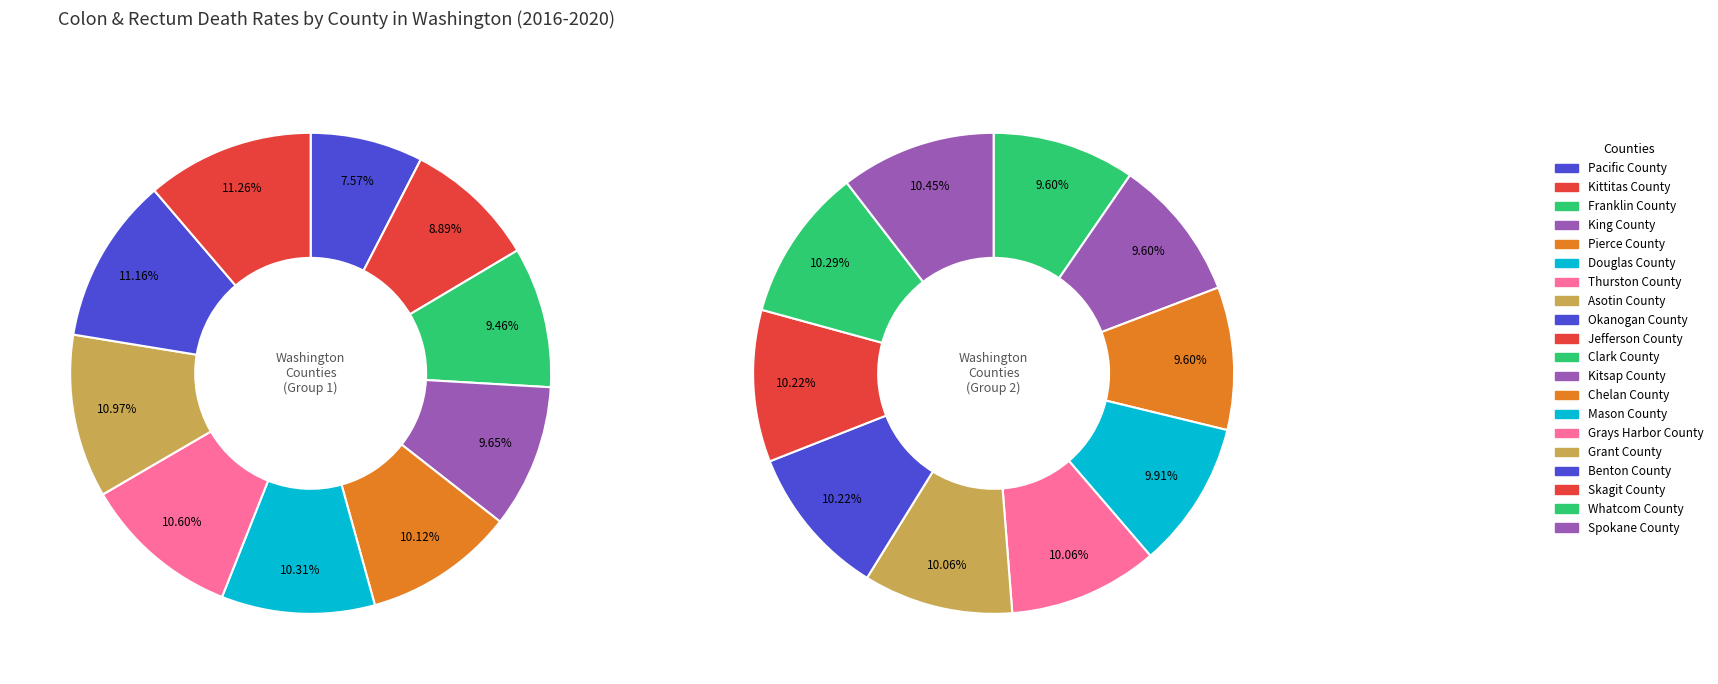

Does Clark County account for over 50% of the chart?

No